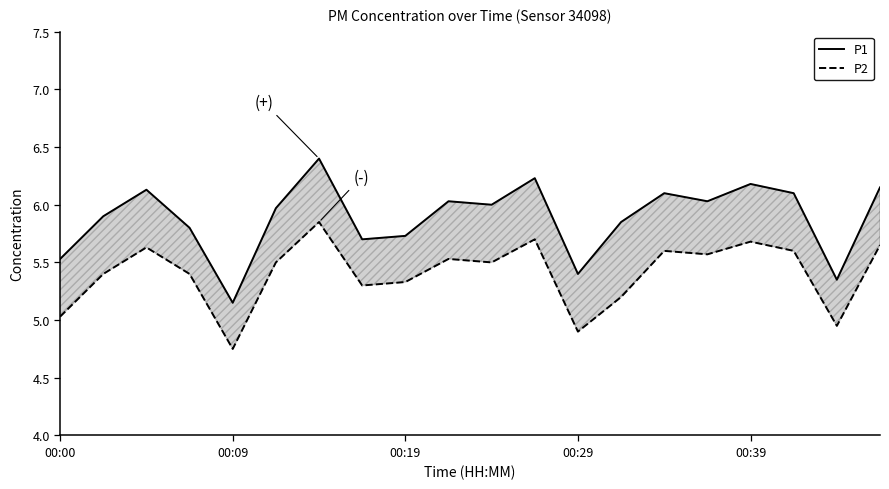

Which series has the largest range (max minus min)?

P1